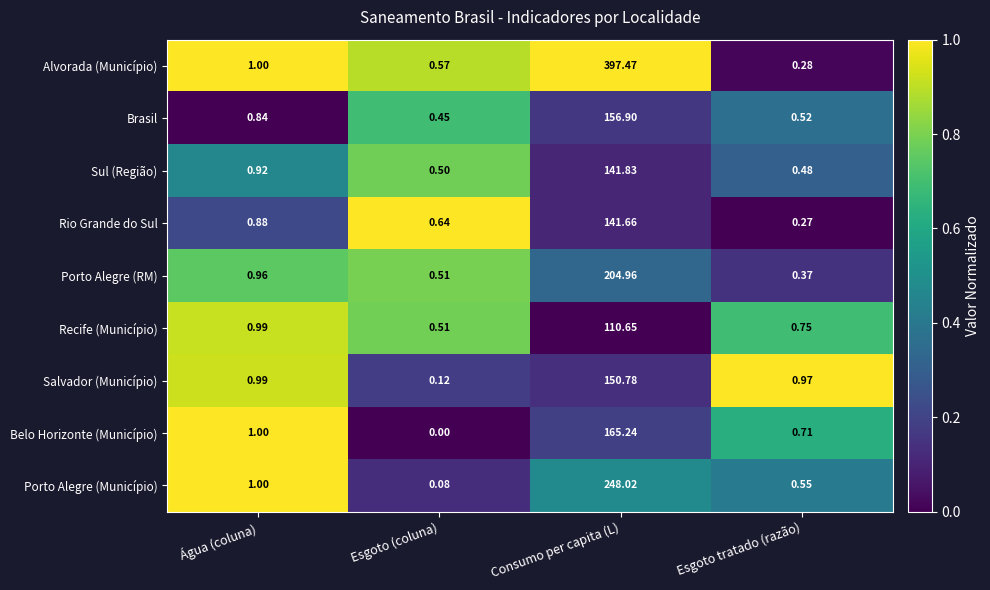

Which series has the largest total across all categories?

Alvorada (Município)